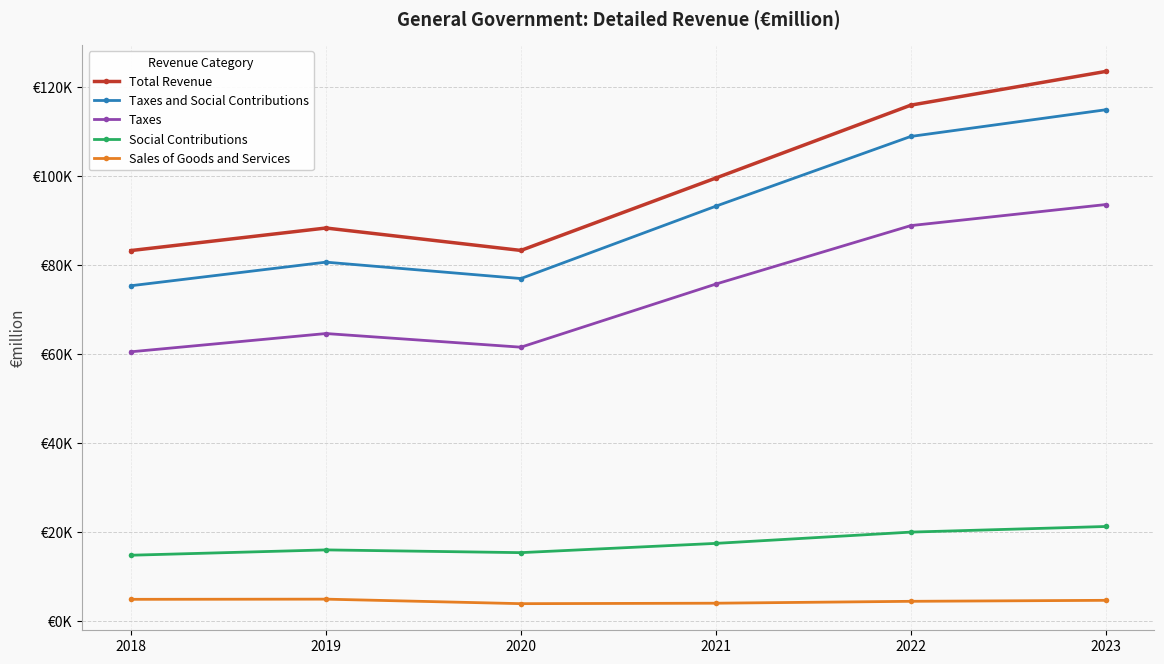

Does the chart have visible grid lines?

Yes